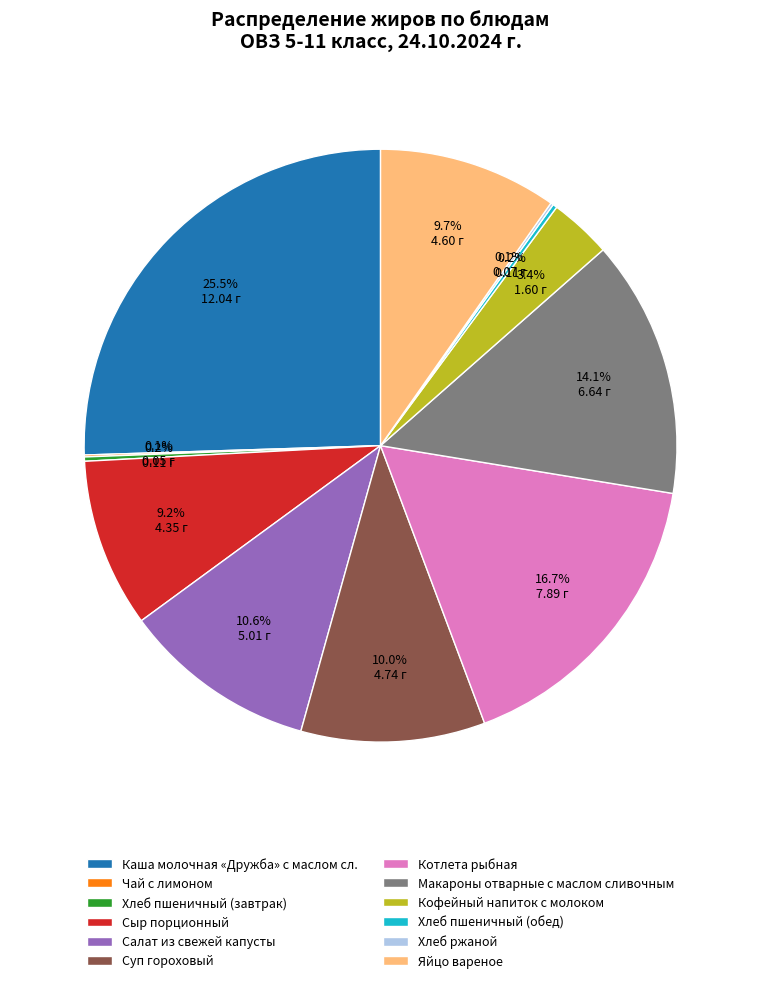

Does any single category account for the majority?

No